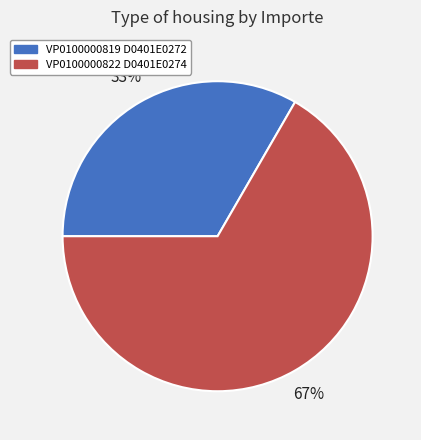

True or false: VP0100000819 D0401E0272 accounts for 33% of the total.

True